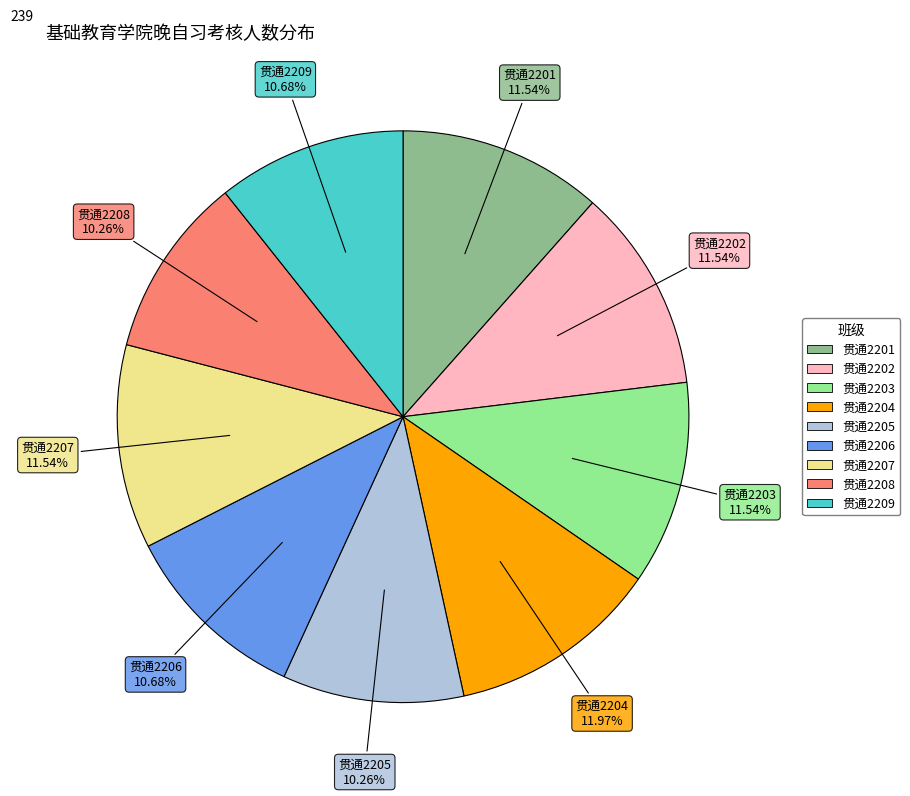

To the nearest percent, what percentage of the pie is 贯通2209?

11%